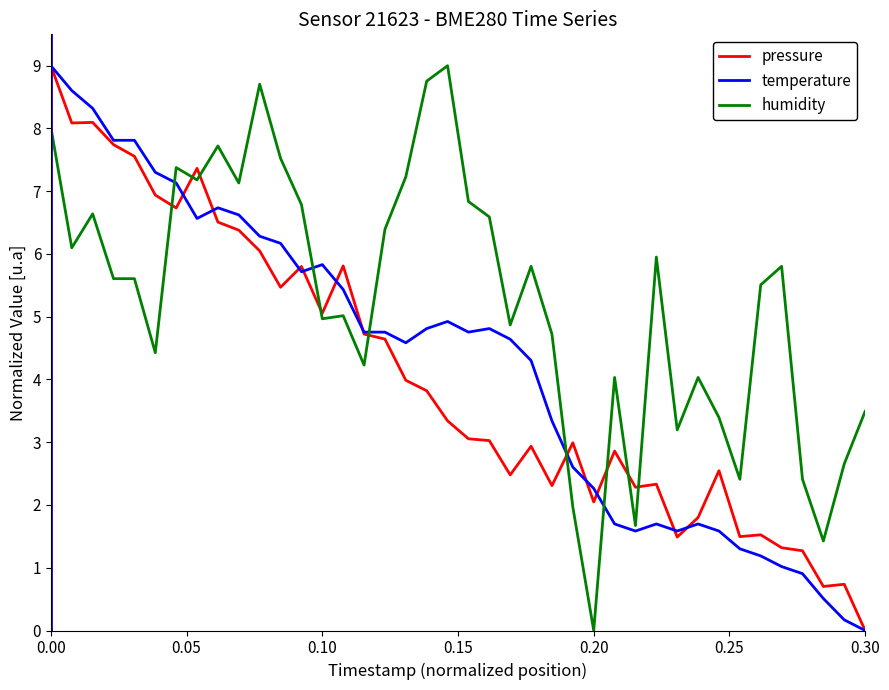

Rank the series by their average value, from highest to lowest.

humidity, temperature, pressure